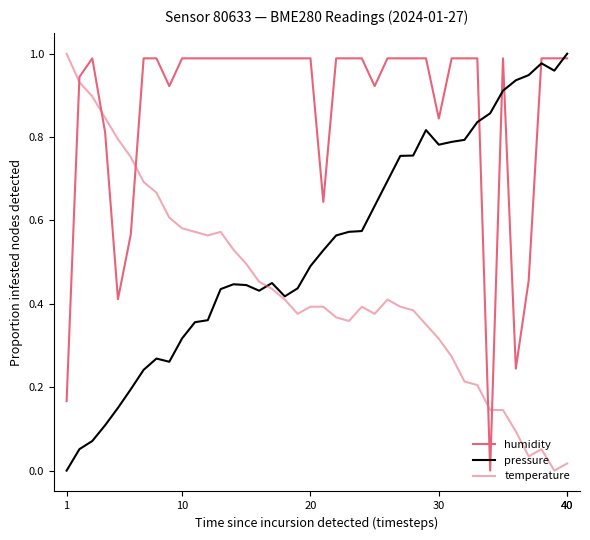

How many series are shown in this chart?

3